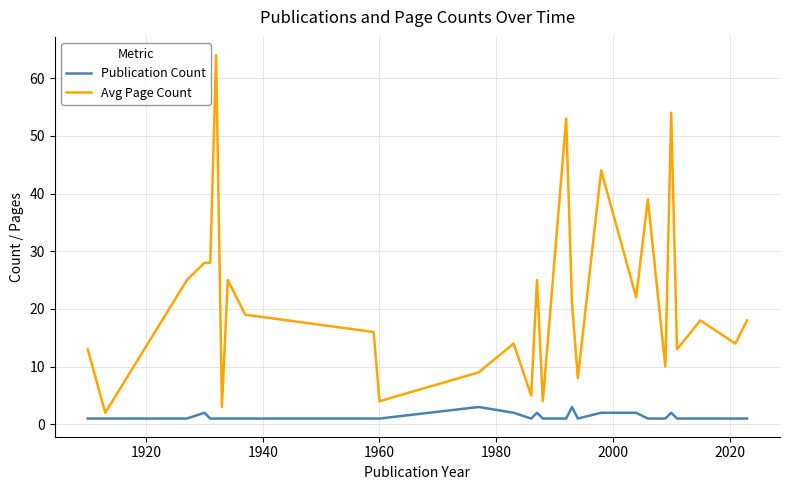

What is the highest value of the Publication Count series?

3